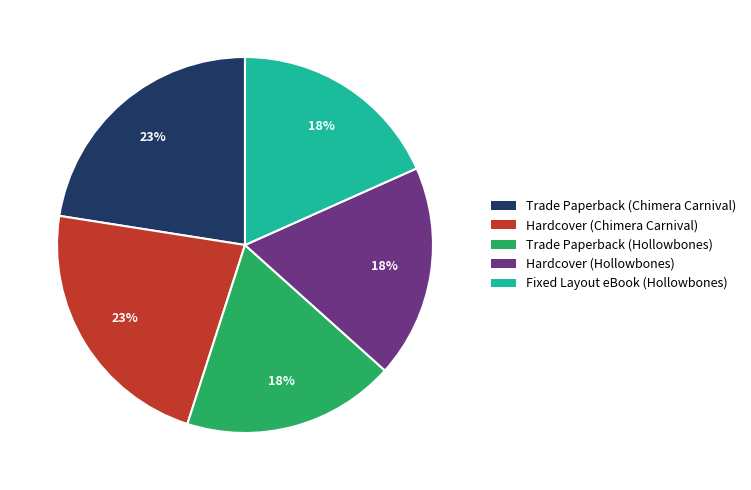

Is the sum of Hardcover (Chimera Carnival) and Hardcover (Hollowbones) greater than half?

No